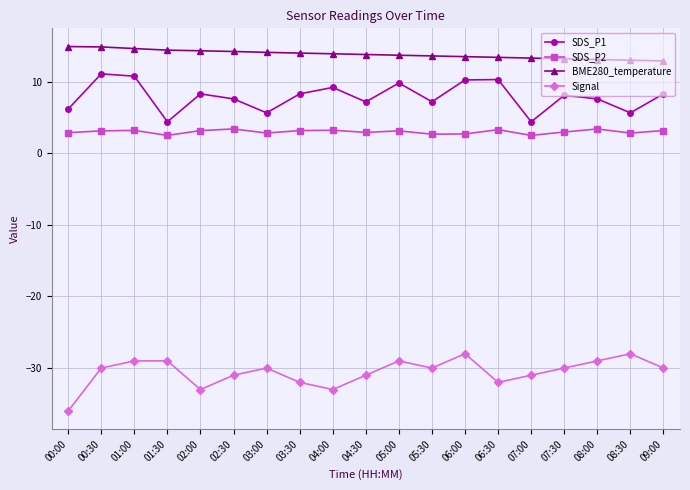

What is the minimum value for Signal?

-36.0